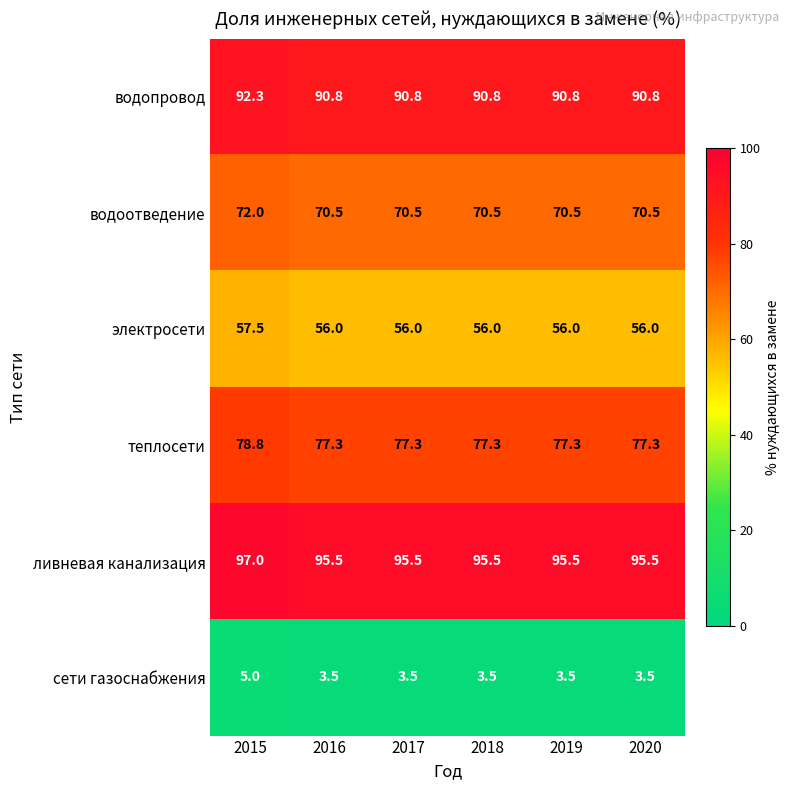

What is the approximate value of теплосети at 2019?

77.3